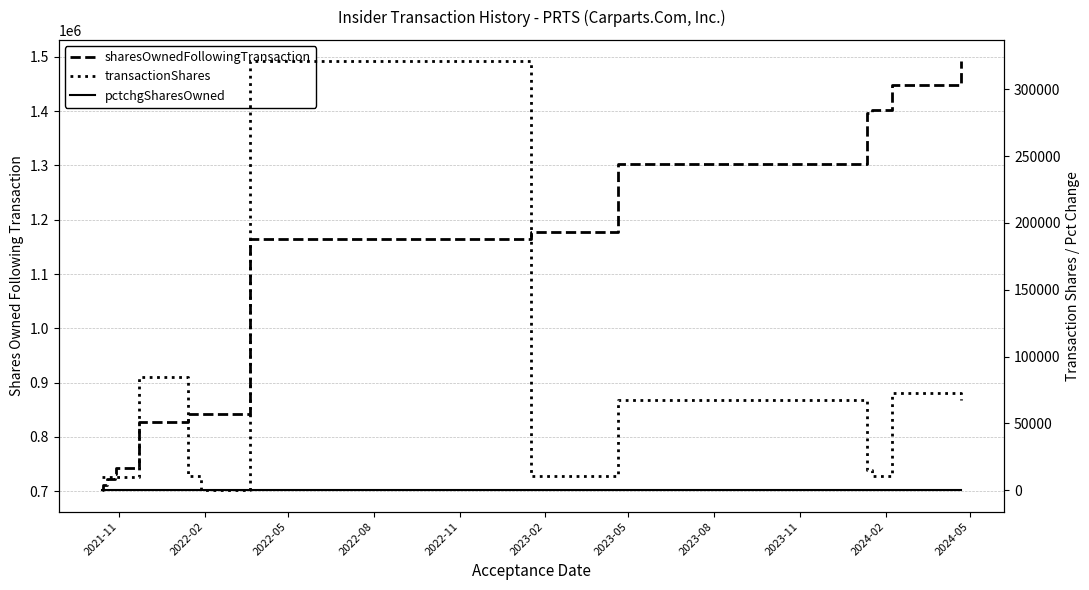

What is the sum of all sharesOwnedFollowingTransaction values?

15502963